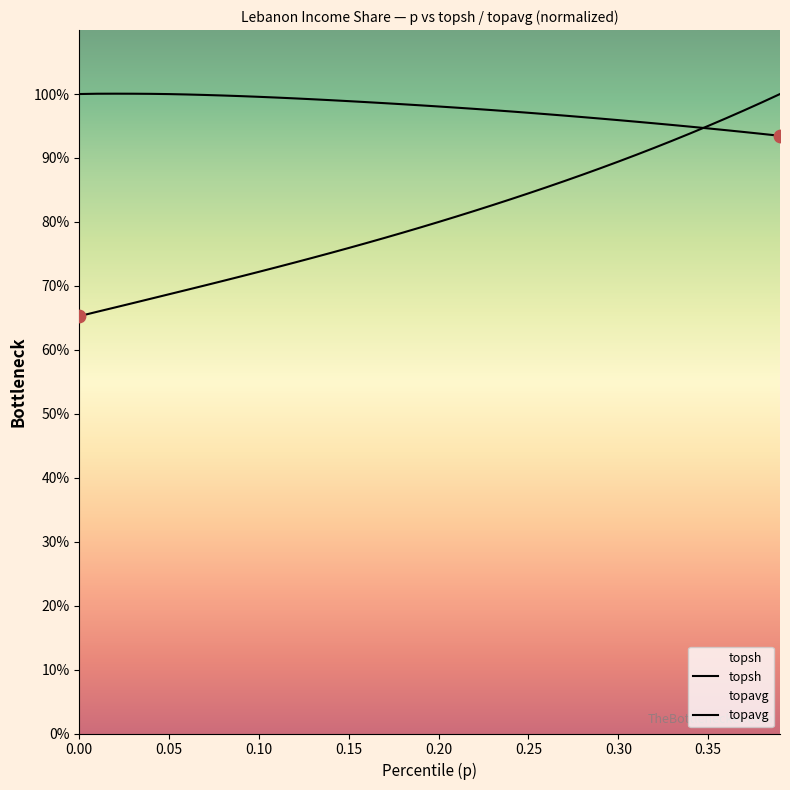

Is the value of topsh at 31 greater than the value of topavg at 10?

Yes